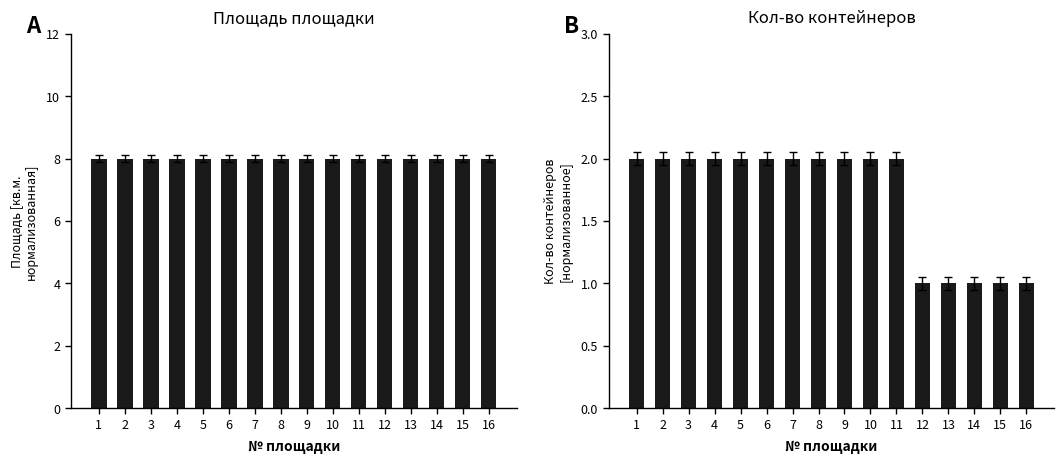

What is the total value across all series at 7?

10